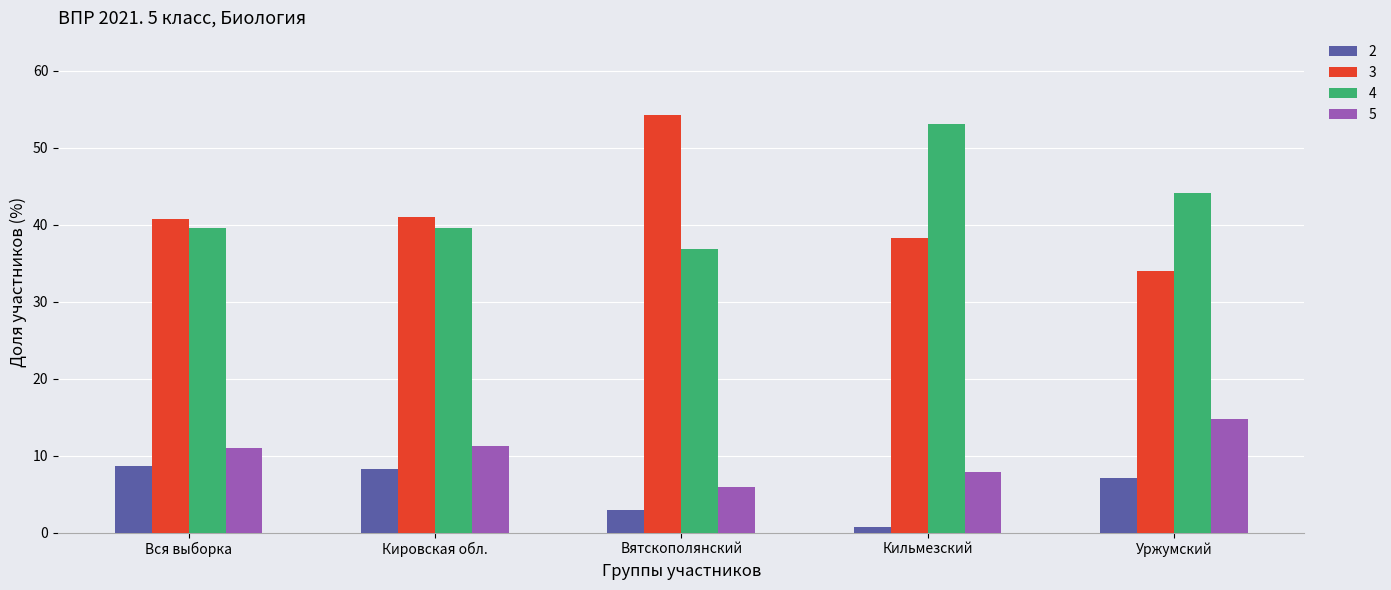

Rank the series at Кировская обл. from lowest to highest value.

2, 5, 4, 3